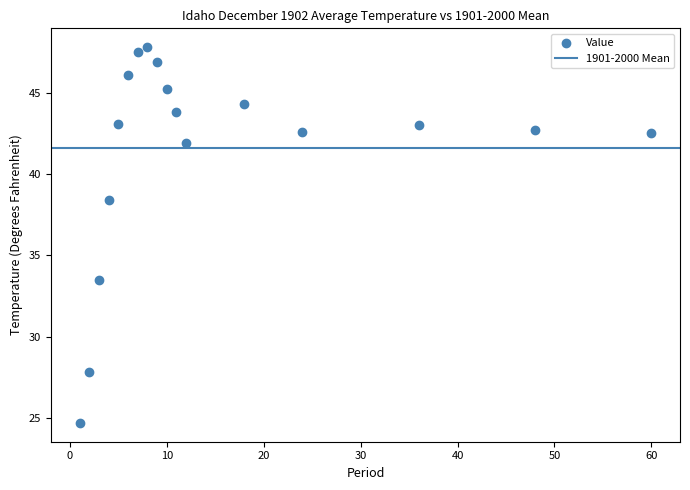

What is the range of X values (max minus min)?

59.0